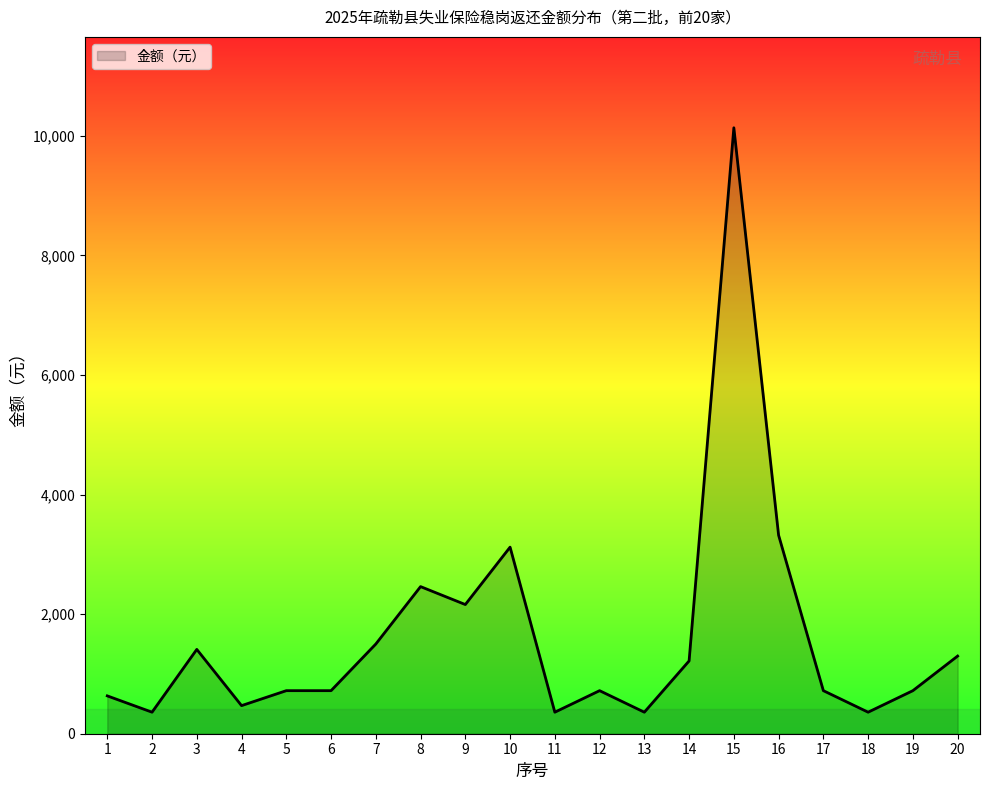

What is the maximum value shown in the chart?

10132.4